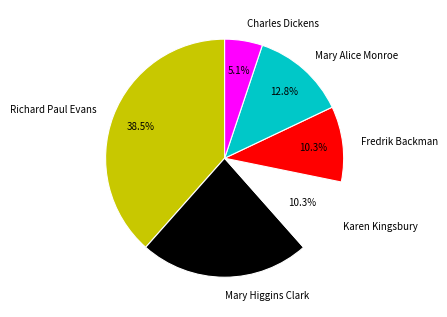

What percentage is the Mary Higgins Clark slice, to the nearest percent?

23%